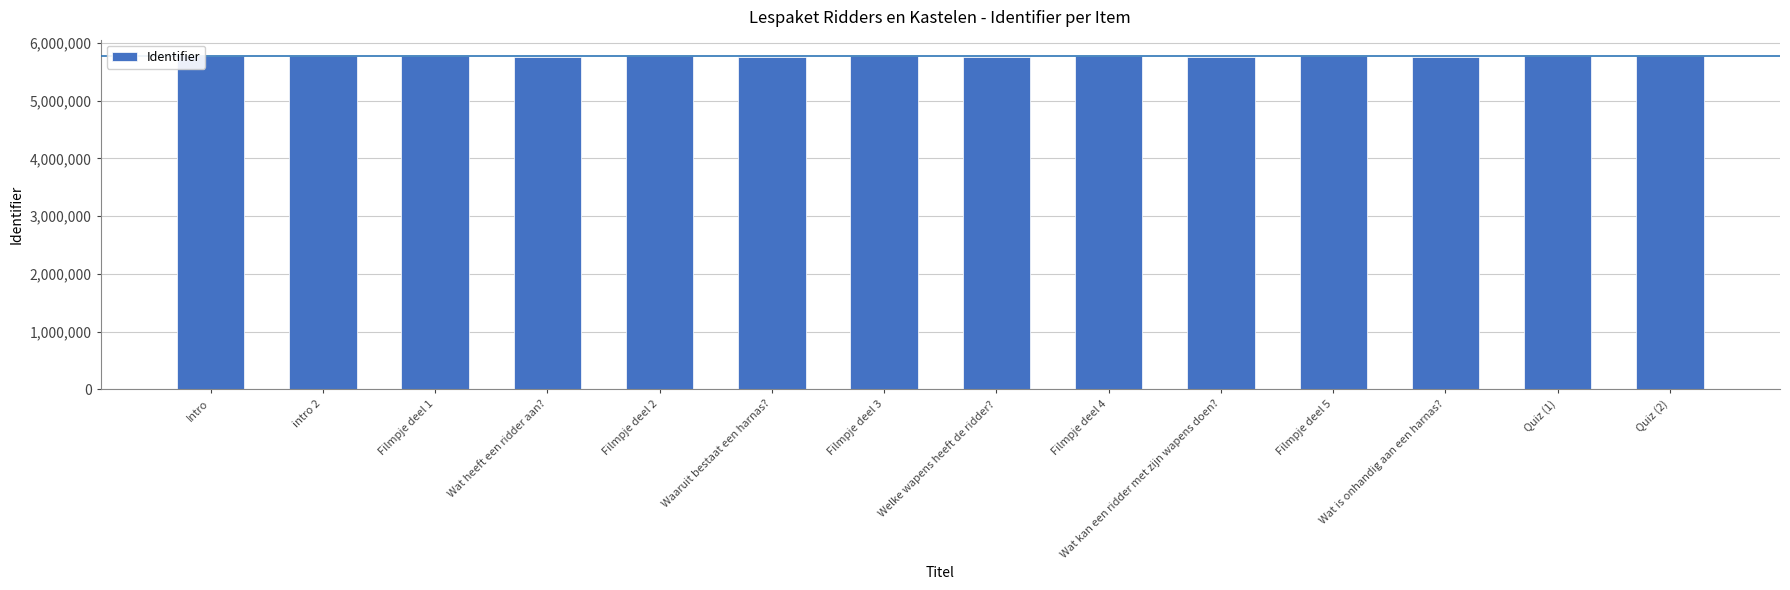

What is the maximum value shown in the chart?

5767002